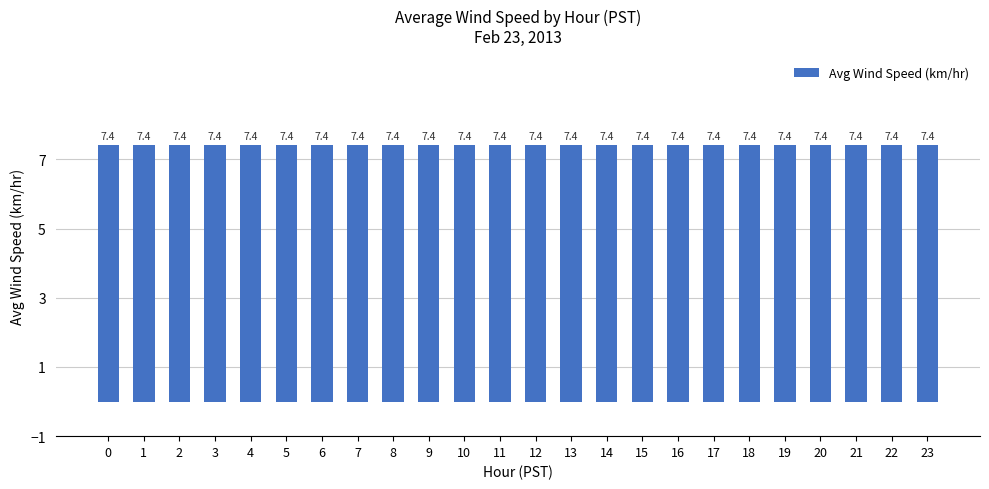

List the labels in order of value, largest first.

4, 16, 8, 20, 0, 12, 10, 2, 18, 14, 6, 22, 13, 3, 19, 9, 23, 1, 15, 5, 21, 11, 17, 7